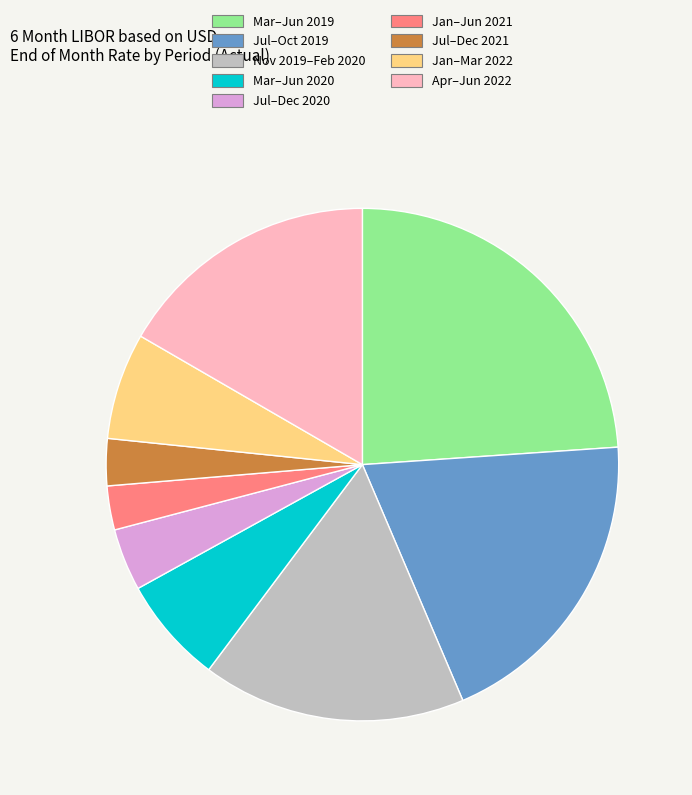

Is there any slice that represents more than half of the pie?

No